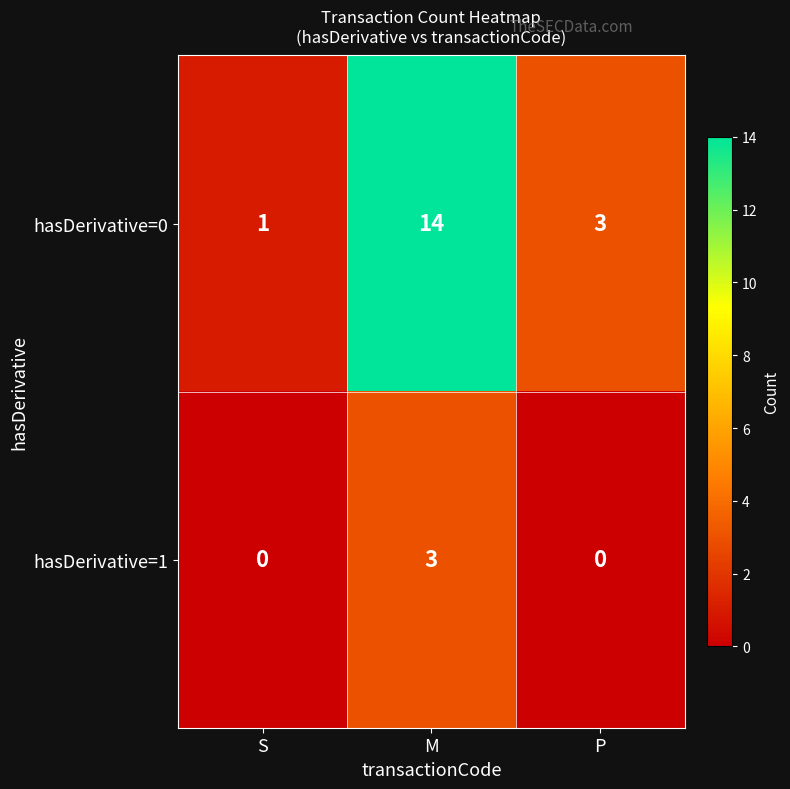

Which series has the largest total across all categories?

hasDerivative=0